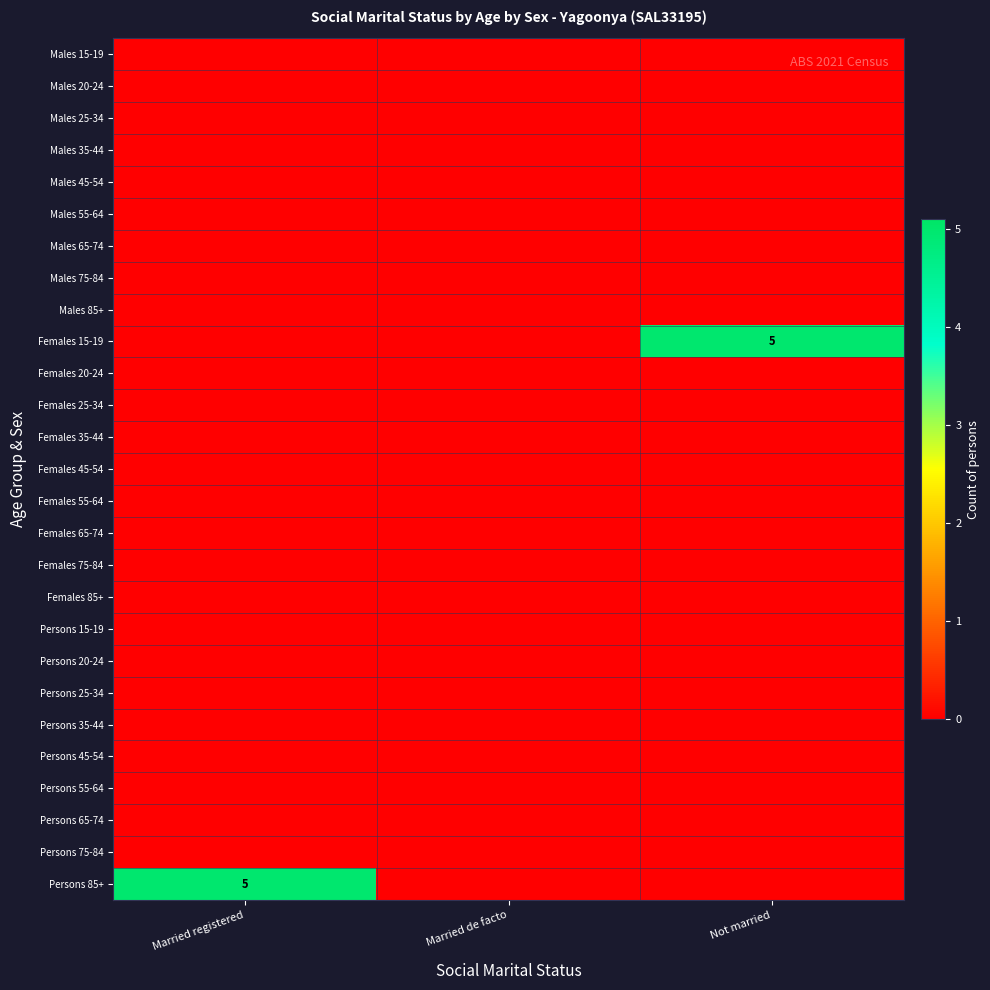

List the labels in order of Persons 20-24 value, smallest first.

Married registered, Married de facto, Not married